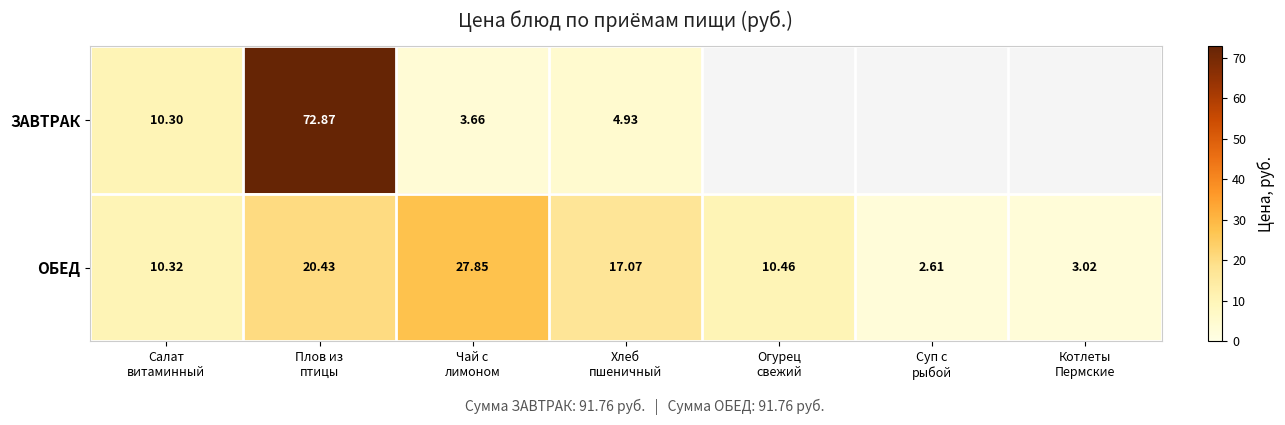

At which label does ОБЕД first exceed 10?

Салат витаминный